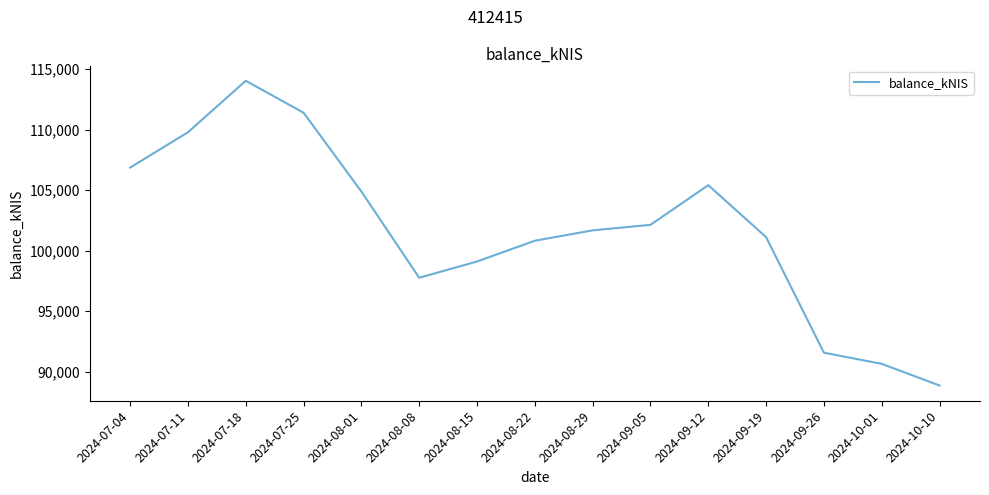

Approximately how many times larger is the value at 2024-08-29 compared to 2024-09-12?

1.0